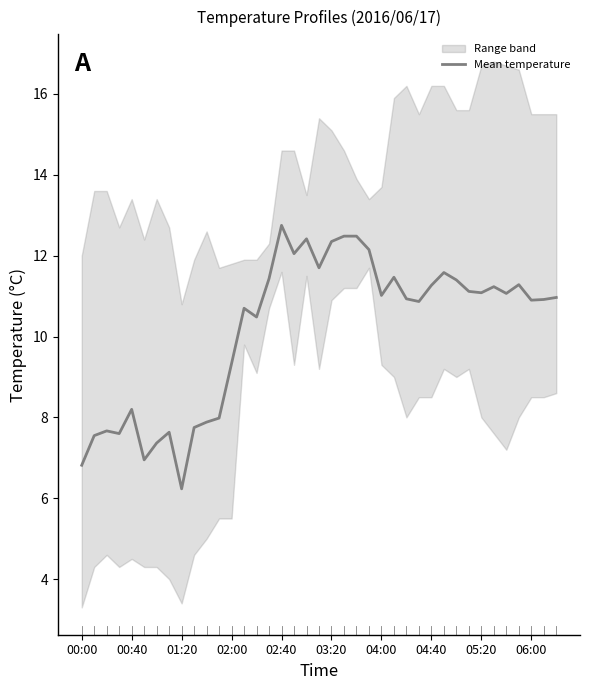

What is the difference between the maximum and minimum values?

6.5